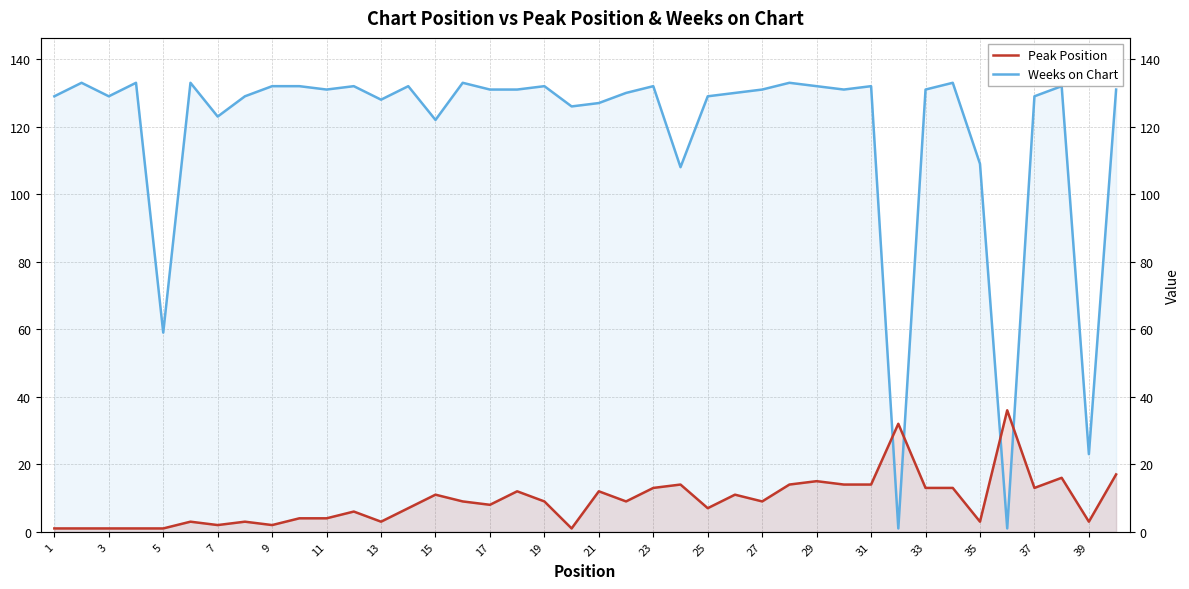

How many times do Peak Position and Weeks on Chart cross each other?

4